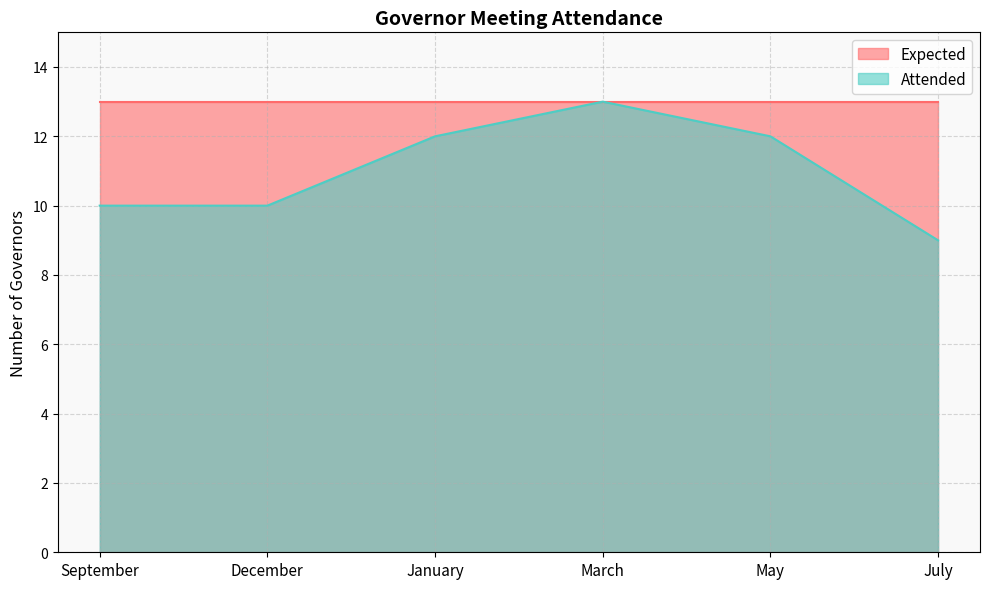

Rank the categories by value from lowest to highest.

July, September, December, January, May, March